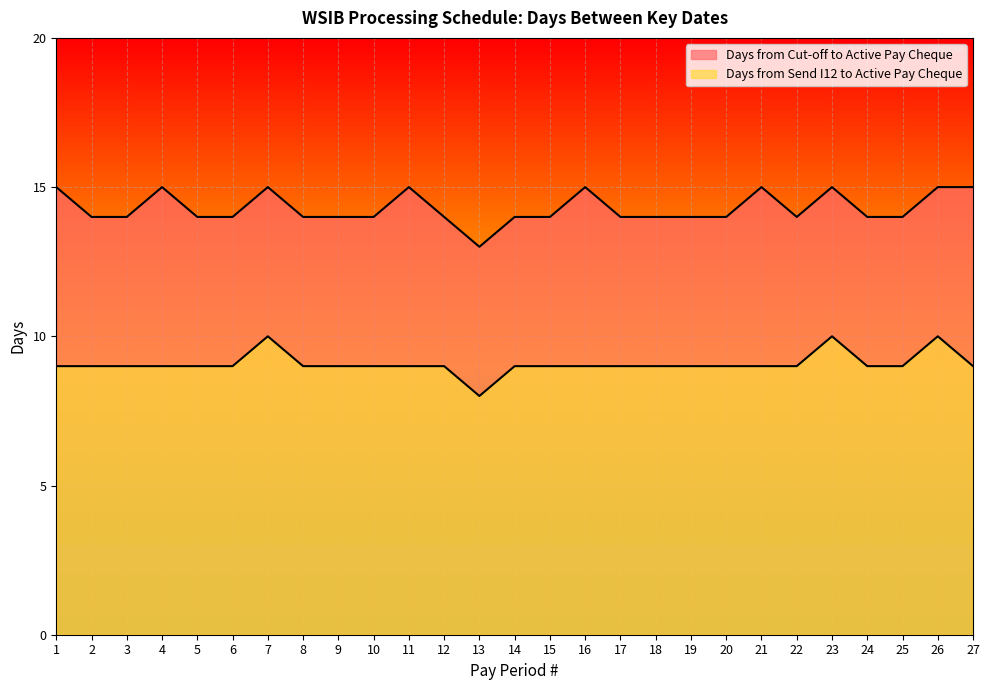

How many interior local valleys does the Days from Cut-off to Active Pay Cheque series have?

2